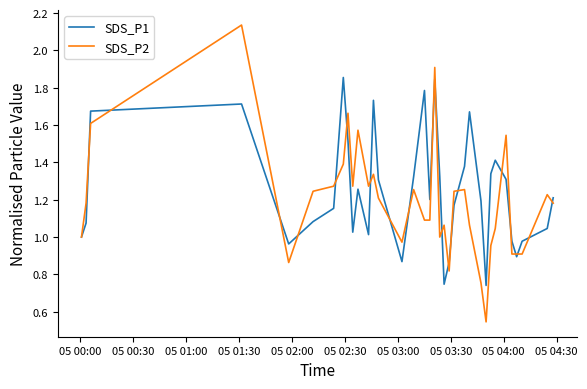

List the series in order of their peak value, lowest first.

SDS_P1, SDS_P2